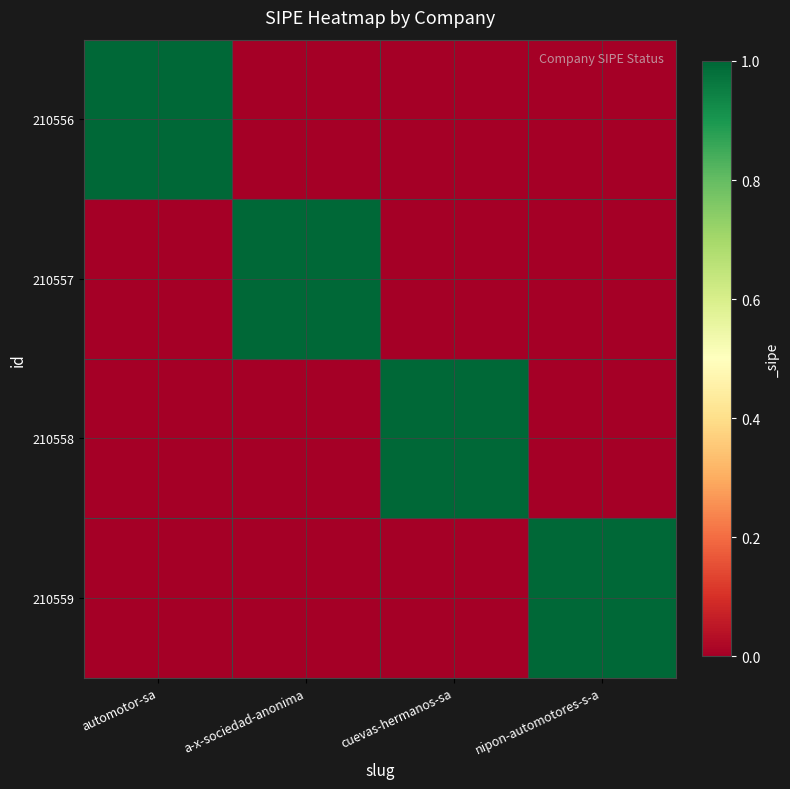

Reading right to left, list all the values displayed in this chart.

210556: nipon-automotores-s-a=0	cuevas-hermanos-sa=0	a-x-sociedad-anonima=0	automotor-sa=1
210557: nipon-automotores-s-a=0	cuevas-hermanos-sa=0	a-x-sociedad-anonima=1	automotor-sa=0
210558: nipon-automotores-s-a=0	cuevas-hermanos-sa=1	a-x-sociedad-anonima=0	automotor-sa=0
210559: nipon-automotores-s-a=1	cuevas-hermanos-sa=0	a-x-sociedad-anonima=0	automotor-sa=0